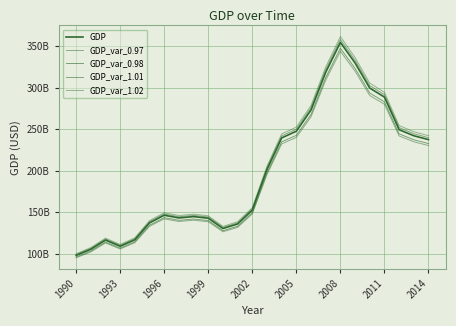

Does the chart display data point markers on the line(s)?

No